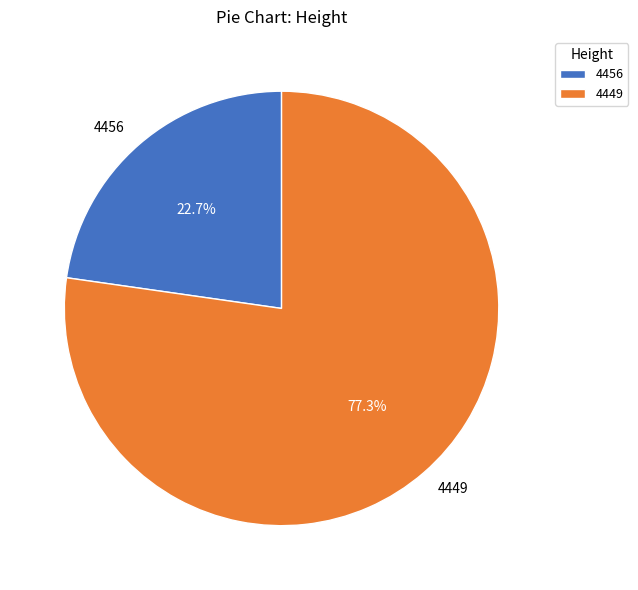

Approximately how many times larger is the value at 4456 compared to 4449?

0.3